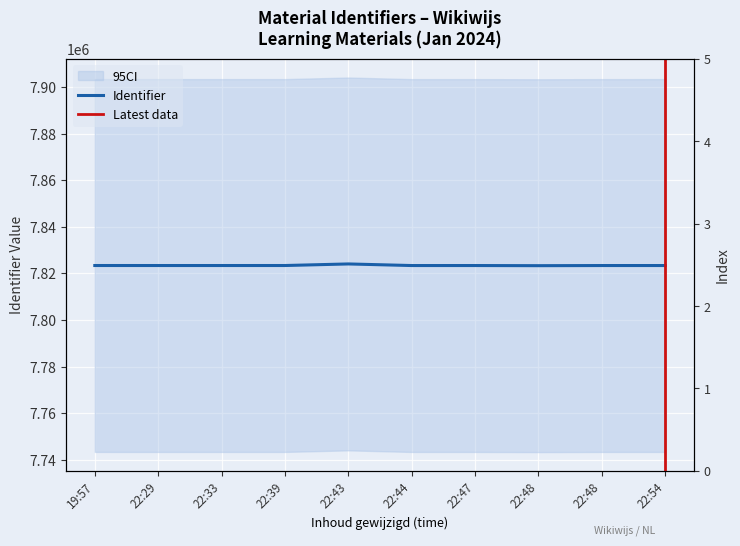

Approximately how many times larger is the value at 22:48 compared to 22:44?

1.0